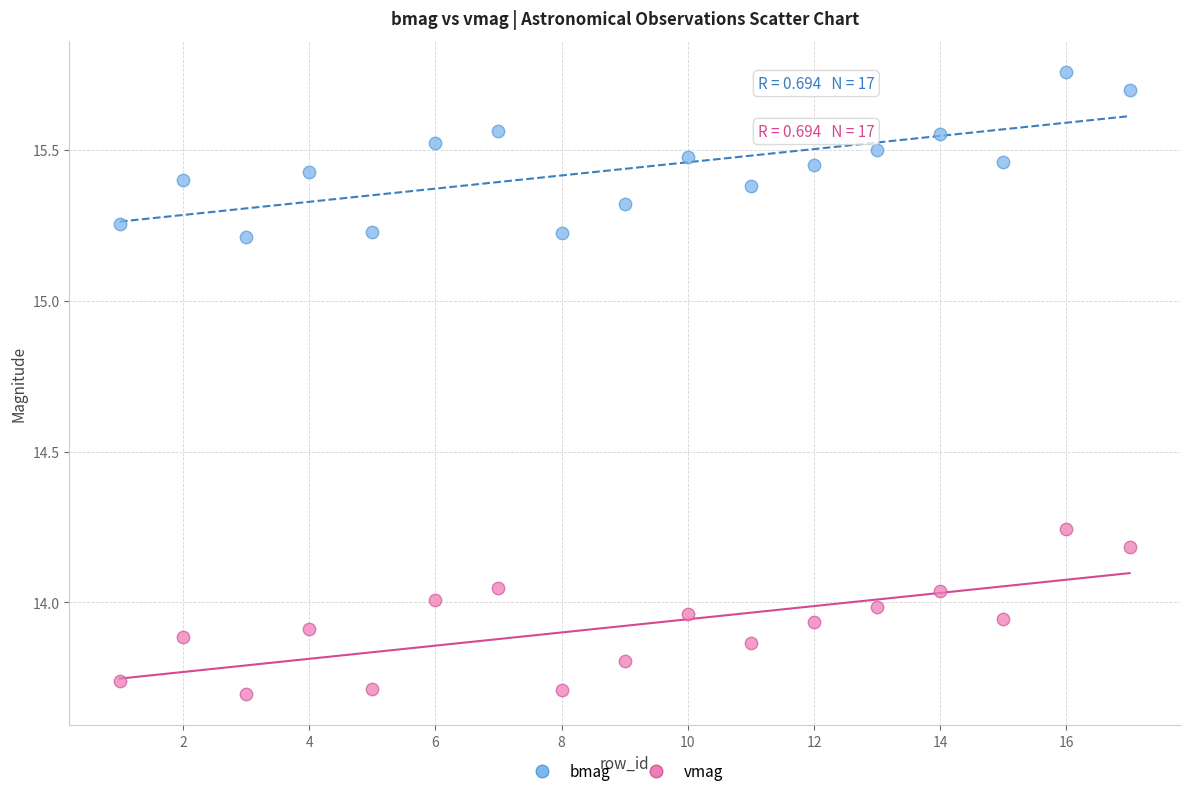

What is the X range (max minus min) for the scatter plot?

16.0